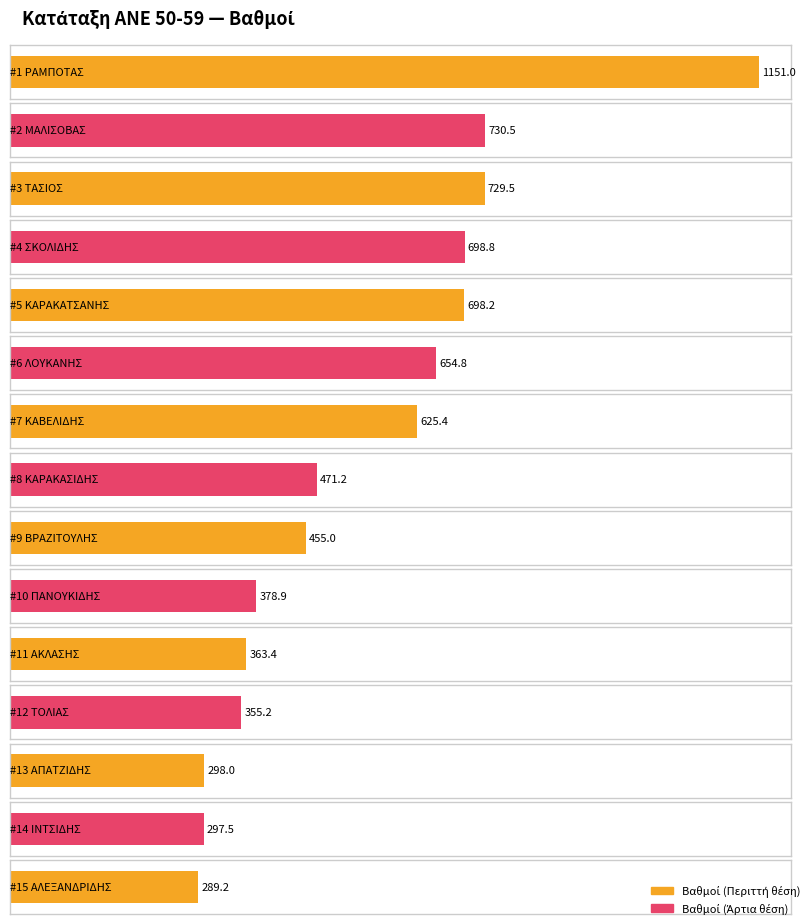

What position from the right is ΣΚΟΛΙΔΗΣ?

12